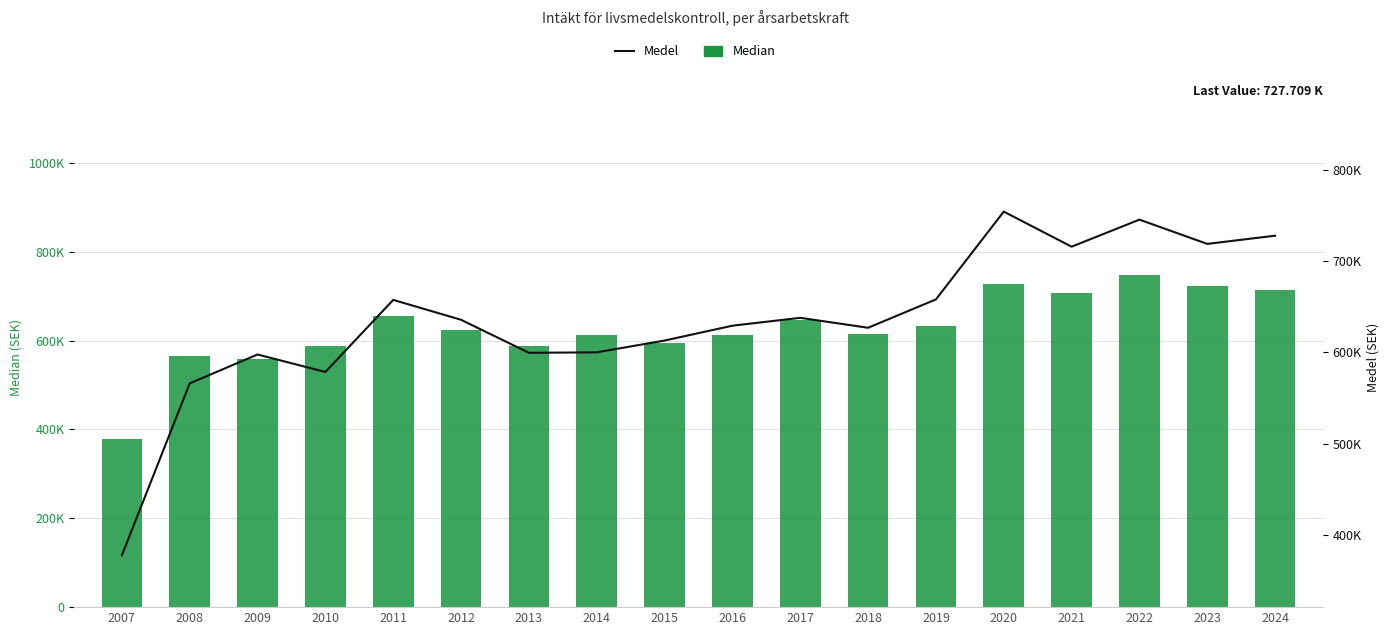

At which label does Median first exceed 623915?

2011